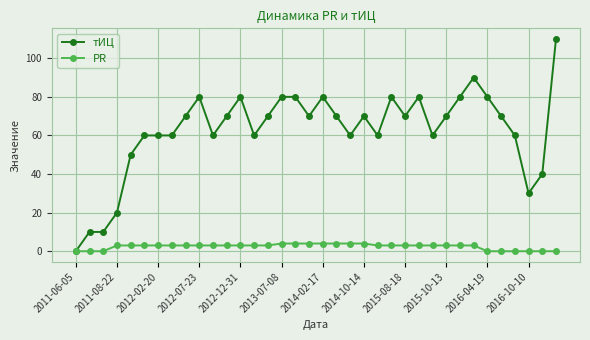

At how many categories does at least one series exceed 67?

20